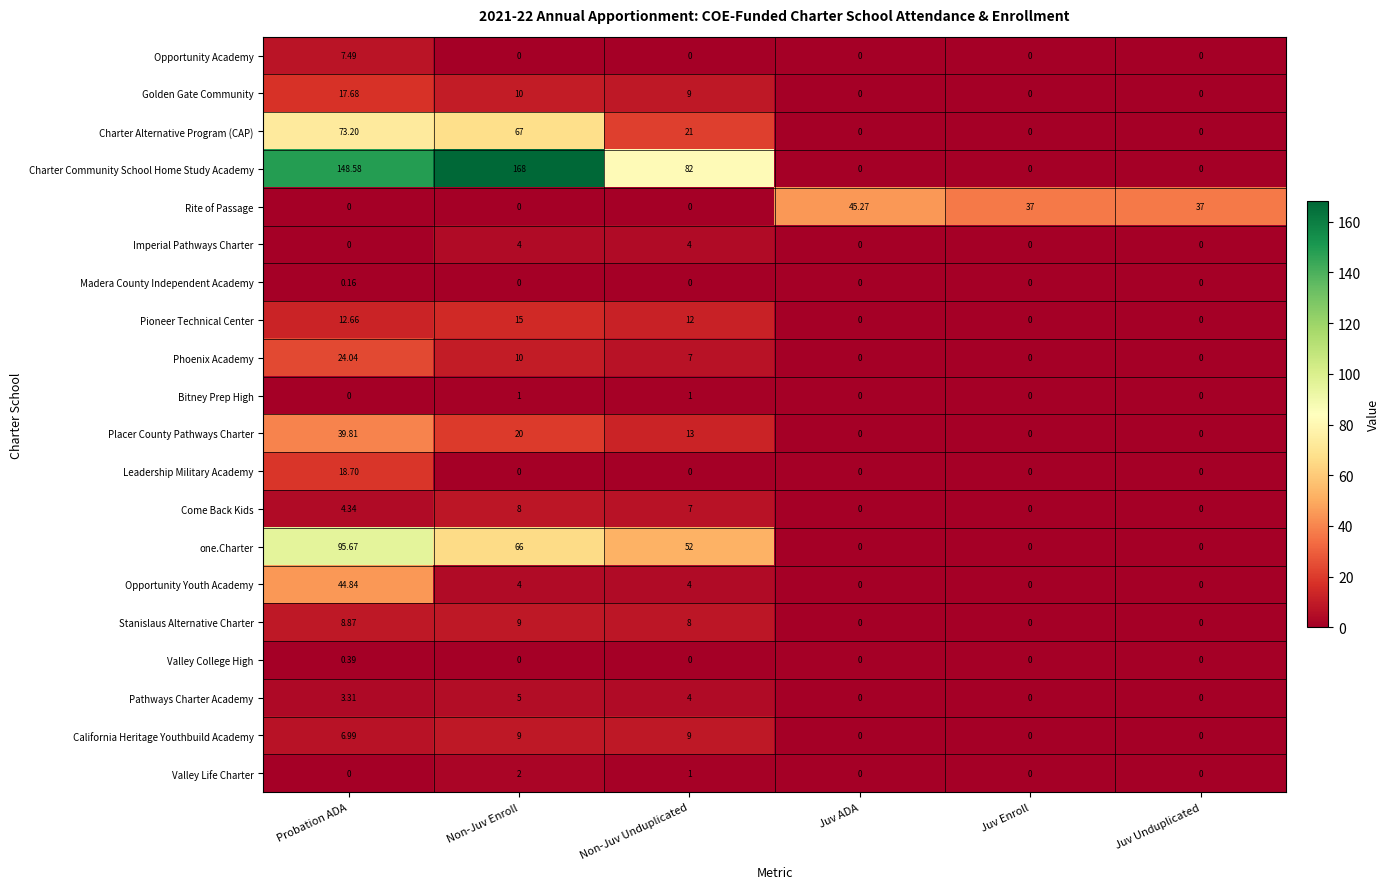

Which series has the largest total across all categories?

Charter Community School Home Study Academy